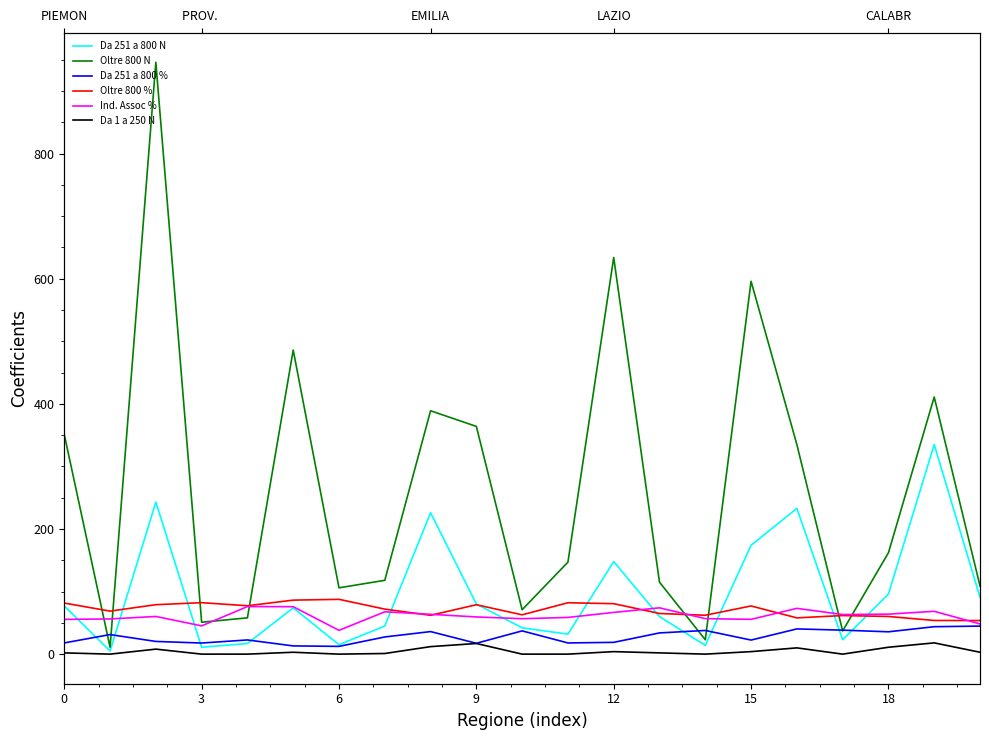

What are all the series names shown in the legend?

Da 251 a 800 N, Oltre 800 N, Da 251 a 800 %, Oltre 800 %, Ind. Assoc %, Da 1 a 250 N